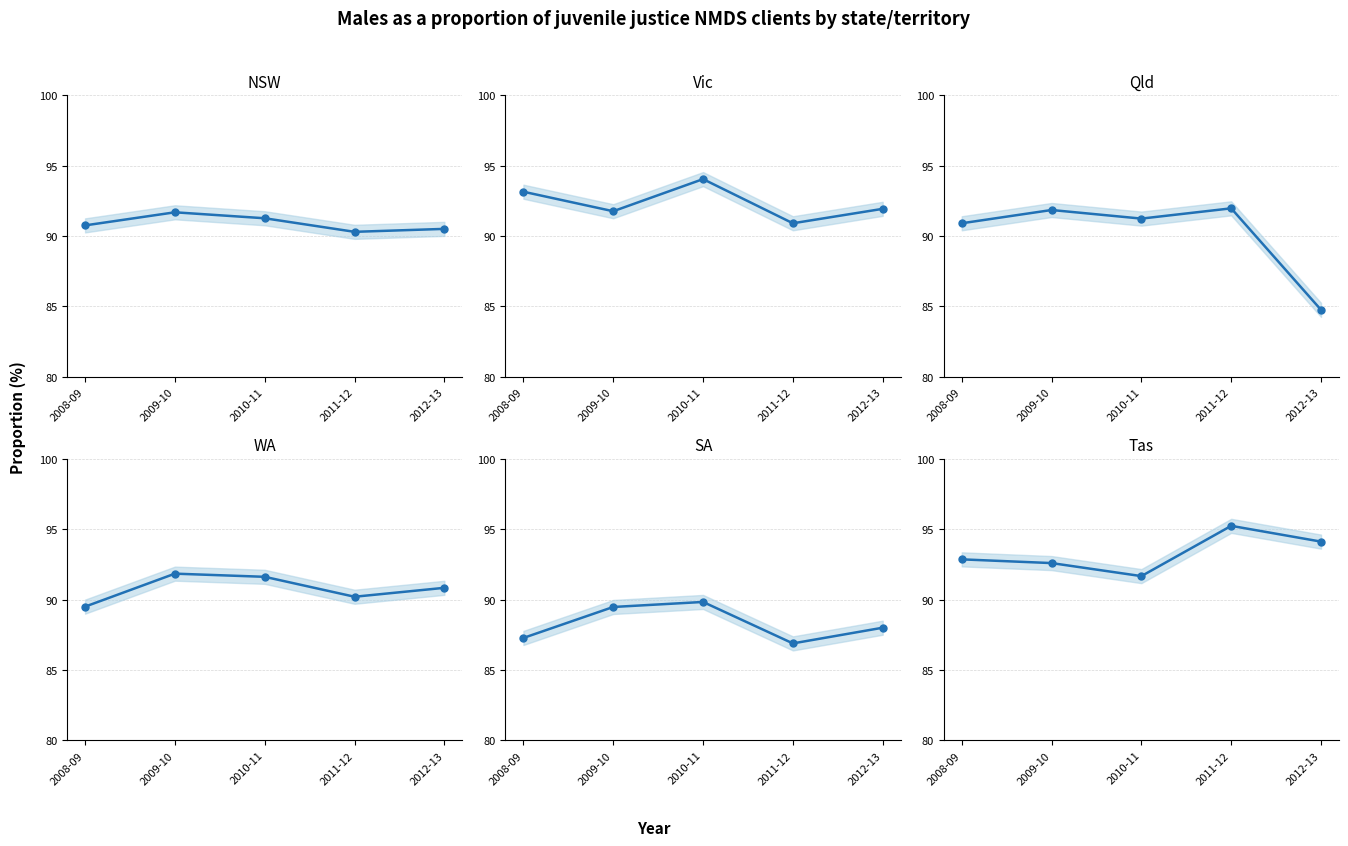

Reading left to right, extract all data points from this chart.

NSW: 90.8	91.7	91.3	90.3	90.5
Vic: 93.2	91.8	94.0	90.9	91.9
Qld: 90.9	91.9	91.2	92.0	84.8
WA: 89.5	91.8	91.6	90.2	90.8
SA: 87.3	89.5	89.8	86.9	88.0
Tas: 92.9	92.6	91.7	95.2	94.1